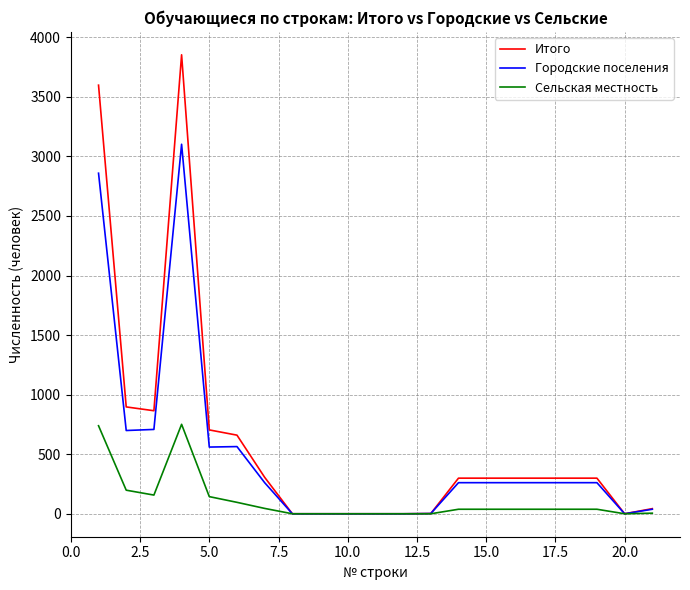

Rank the series by their maximum value, from lowest to highest.

Сельская местность, Городские поселения, Итого